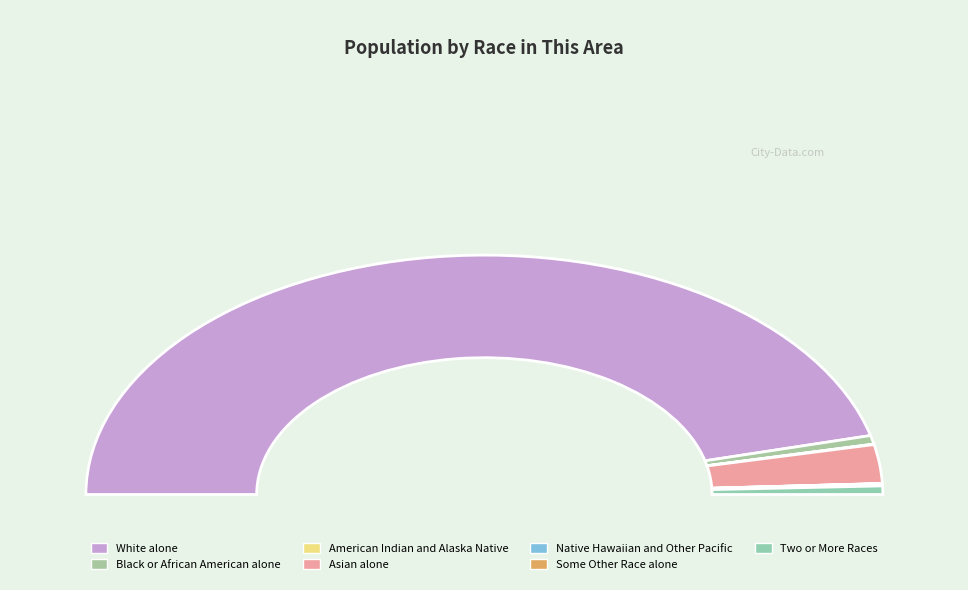

Combined, do White alone and Asian alone account for over 50%?

Yes